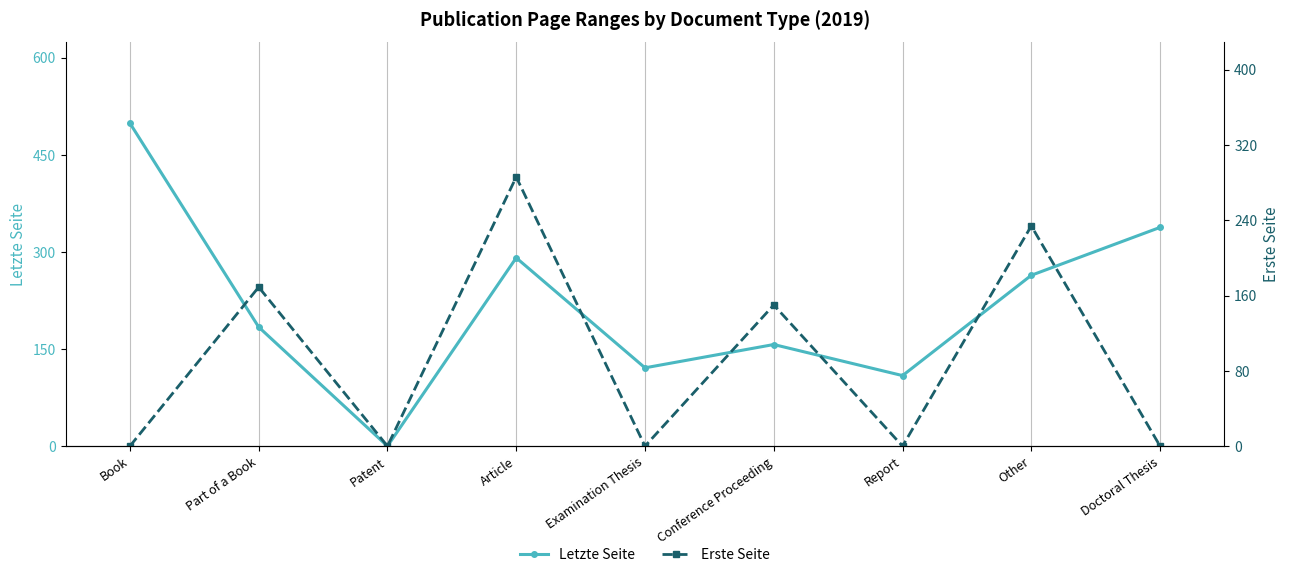

What is the sum of all Letzte Seite values?

1963